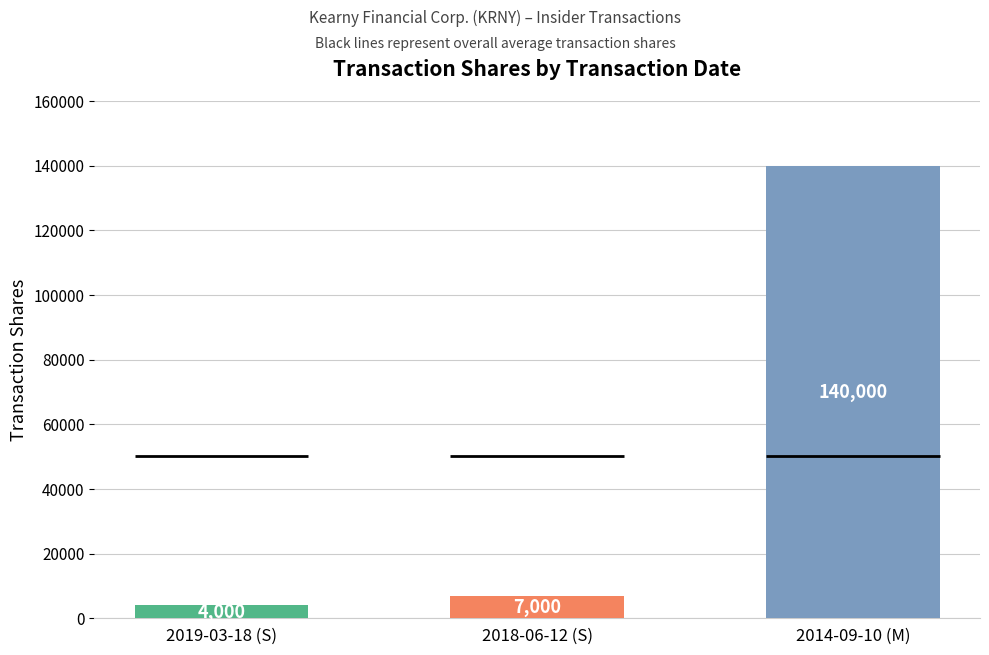

What is the label of the 3rd bar from the left?

2014-09-10 (M)